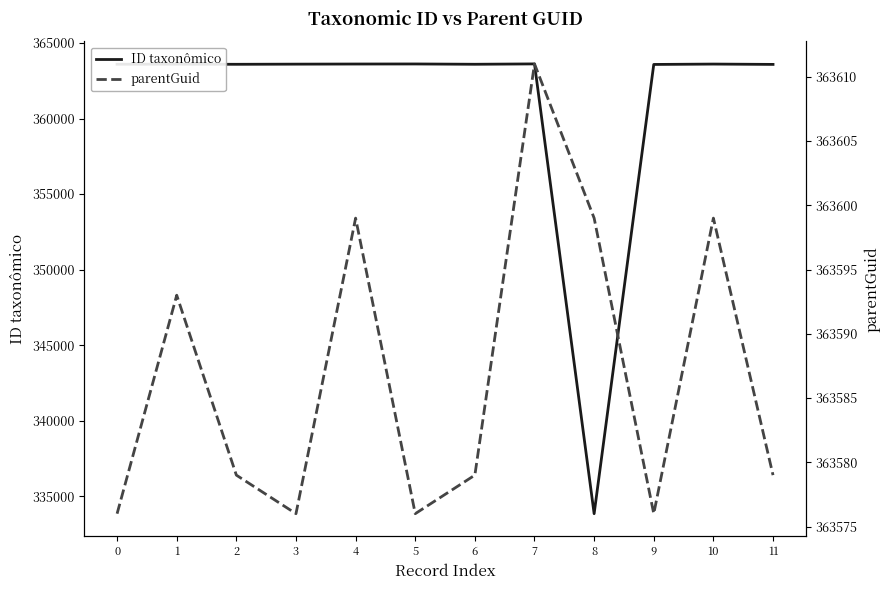

True or false: ID taxonômico and parentGuid cross at least once.

True